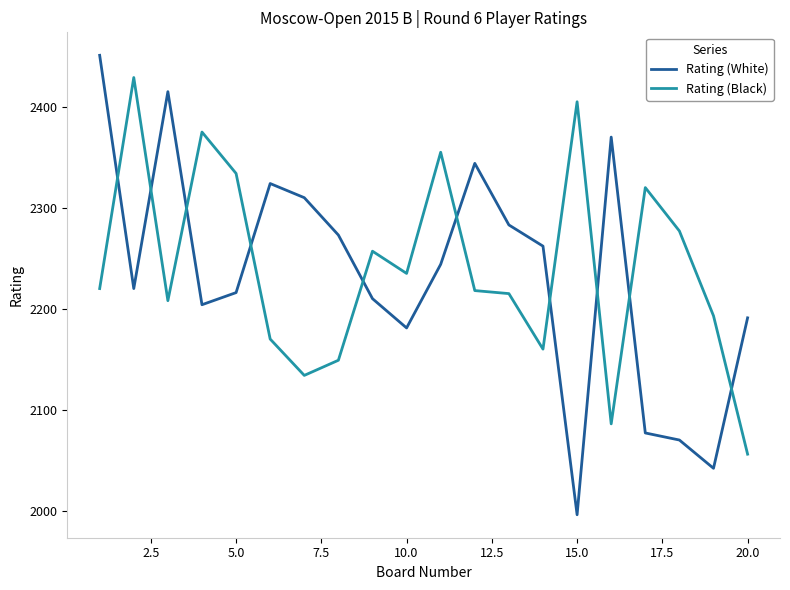

Is this an area chart (filled region under the line)?

No